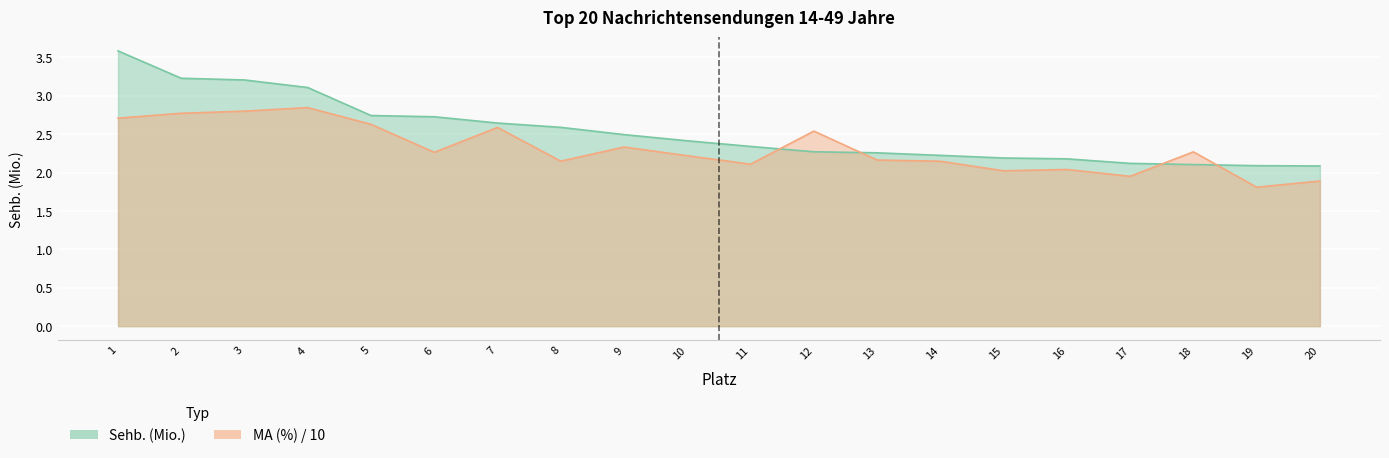

True or false: Sehb. (Mio.) has more than 2 interior local peaks.

False